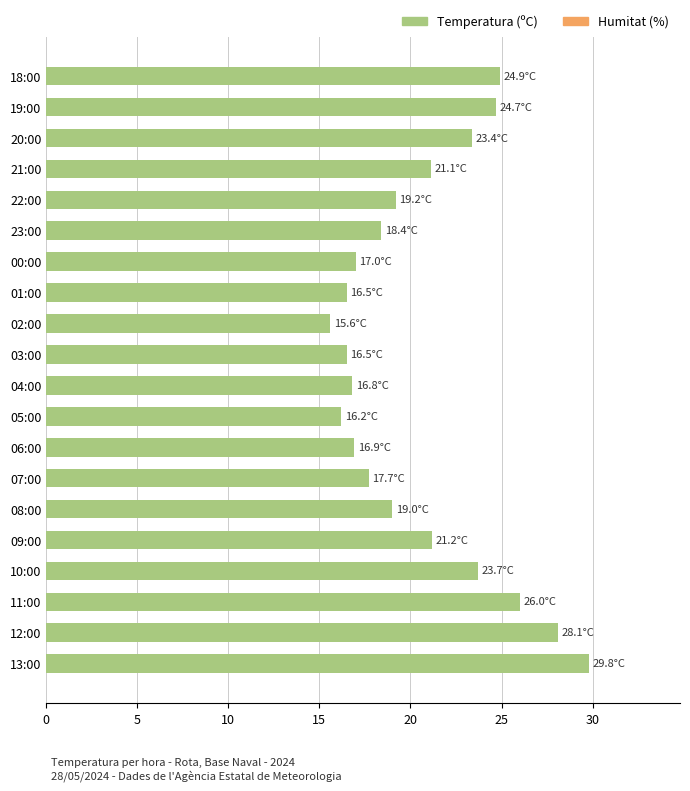

Read the value at 04:00.

16.8